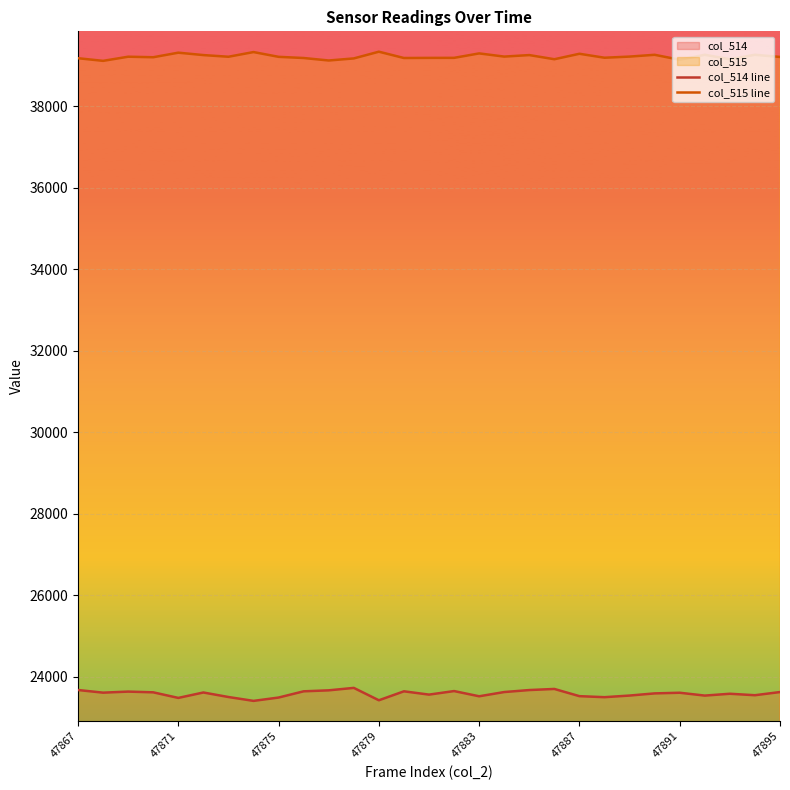

What is the greatest value displayed?

39342